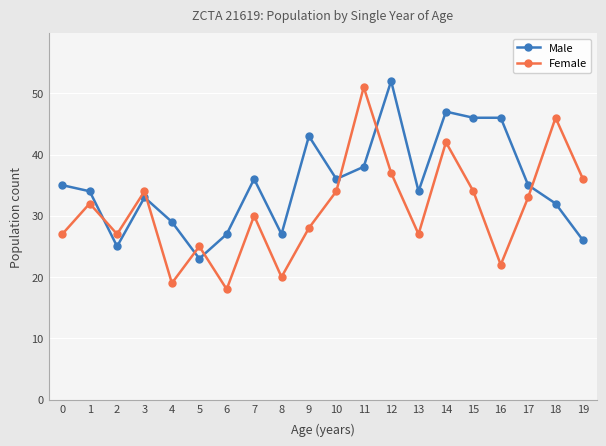

Which category has the highest value in the Female series?

11